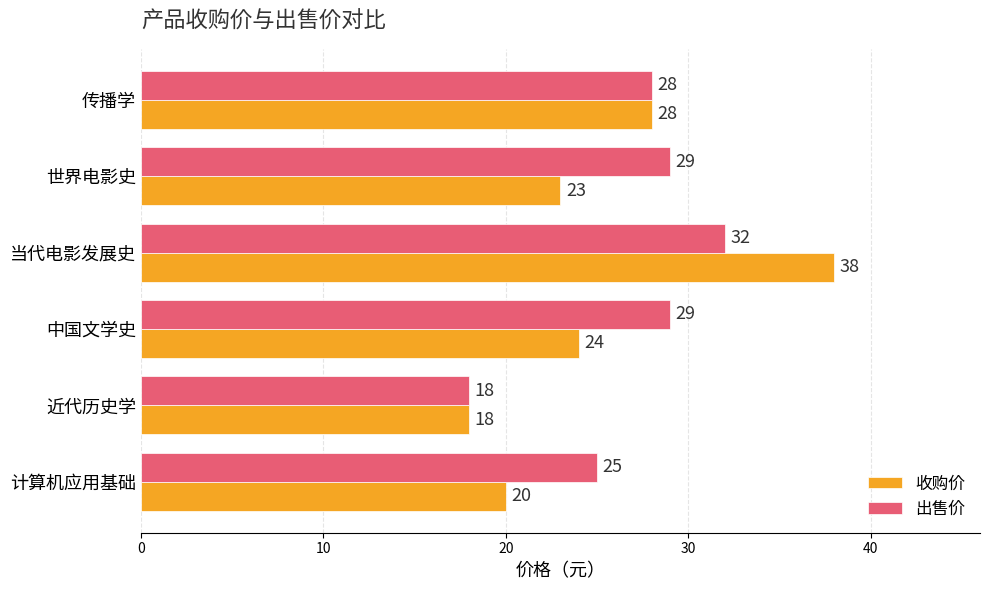

How many data points in 收购价 are less than 24?

3